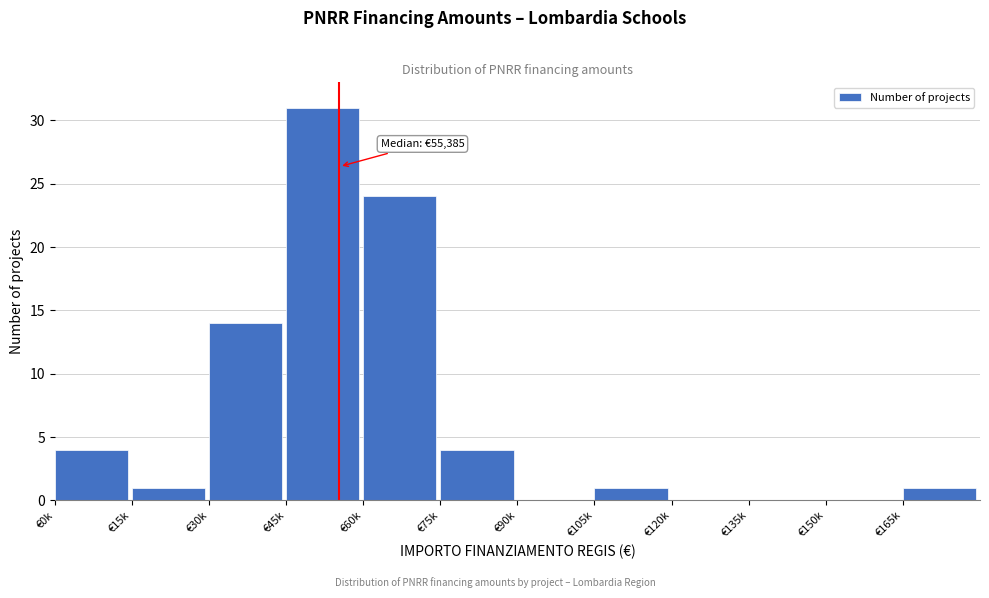

Reading left to right, list all the values displayed in this chart.

€0k=4	€15k=1	€30k=14	€45k=31	€60k=24	€75k=4	€90k=0	€105k=1	€120k=0	€135k=0	€150k=0	€165k=1